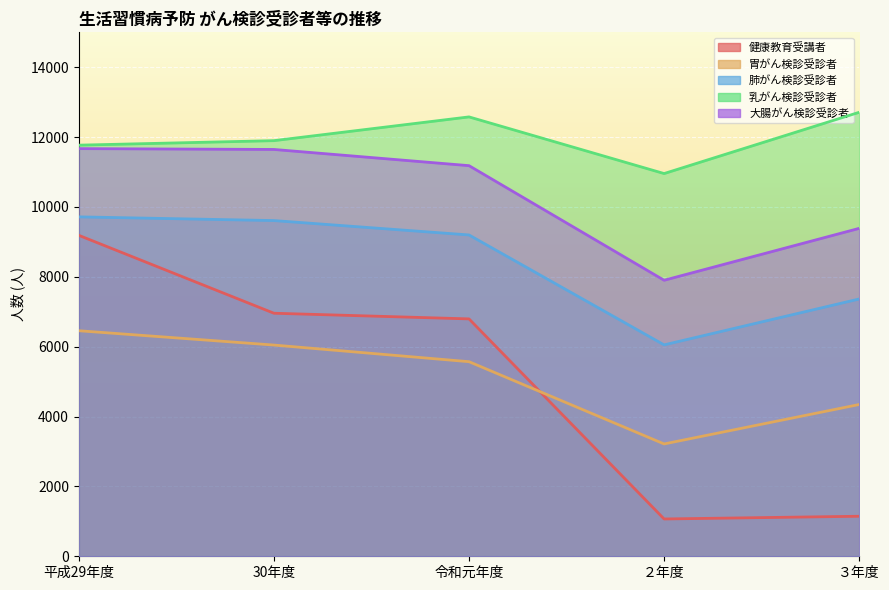

True or false: 健康教育受講者 and 大腸がん検診受診者 cross at least once.

False